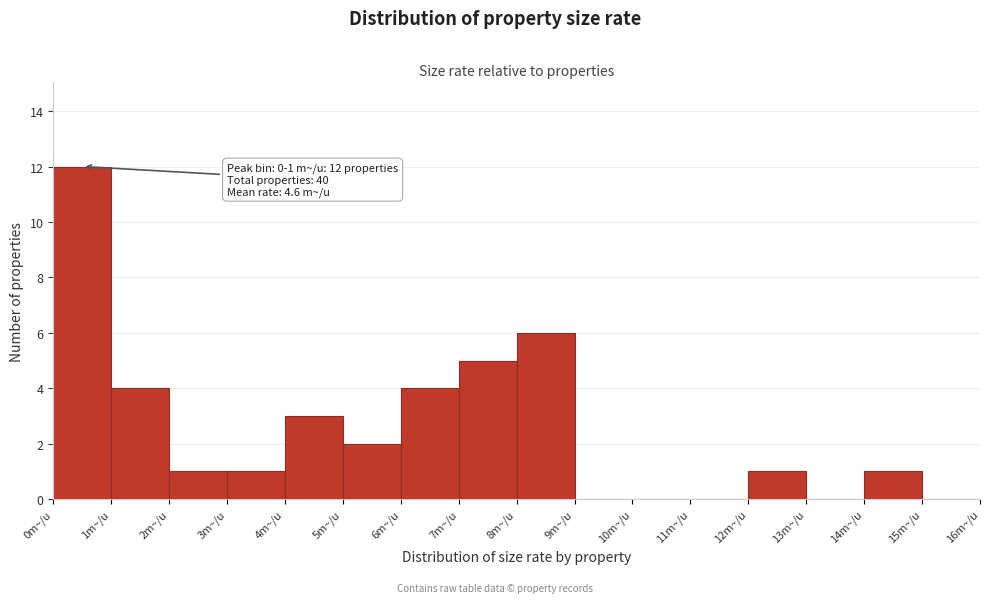

Which range on the x-axis has the tallest bar?

0 to 1